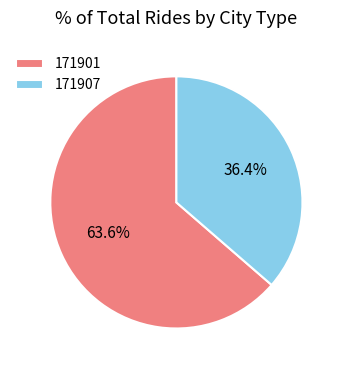

Is it true that 171901 is 54% of the pie?

False